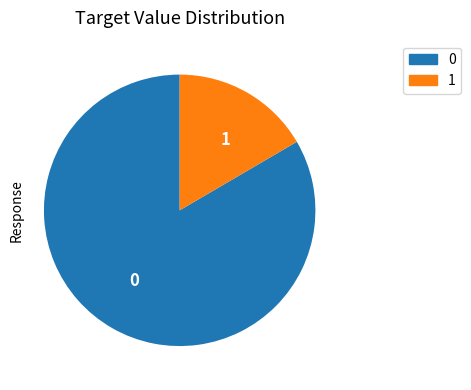

Is it true that 1 is 8% of the pie?

False